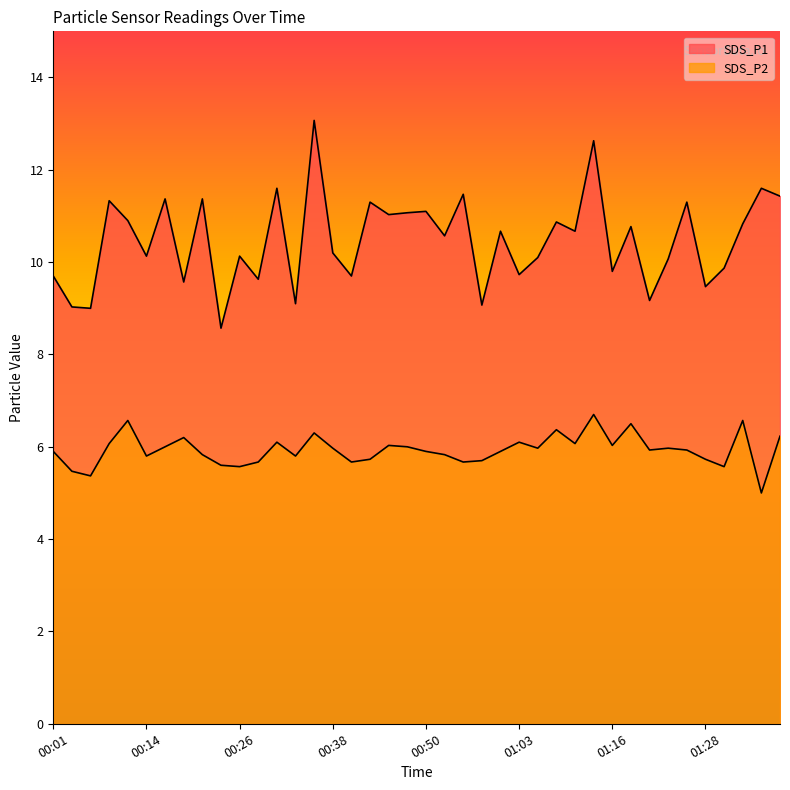

What is the difference between the second highest and second lowest values in the SDS_P2 series?

1.2